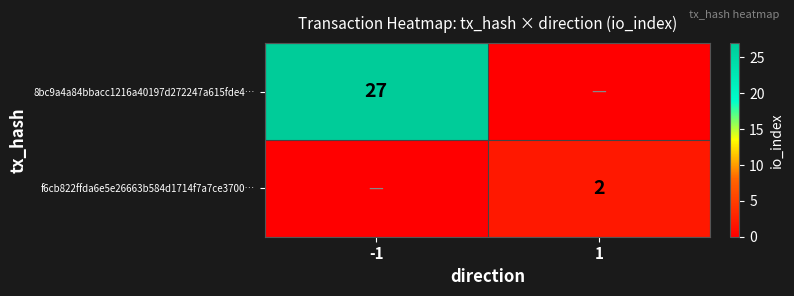

The value of f6cb822ffda6e5e26663b584d1714f7a7ce3700… at 1 is 1. True or false?

False